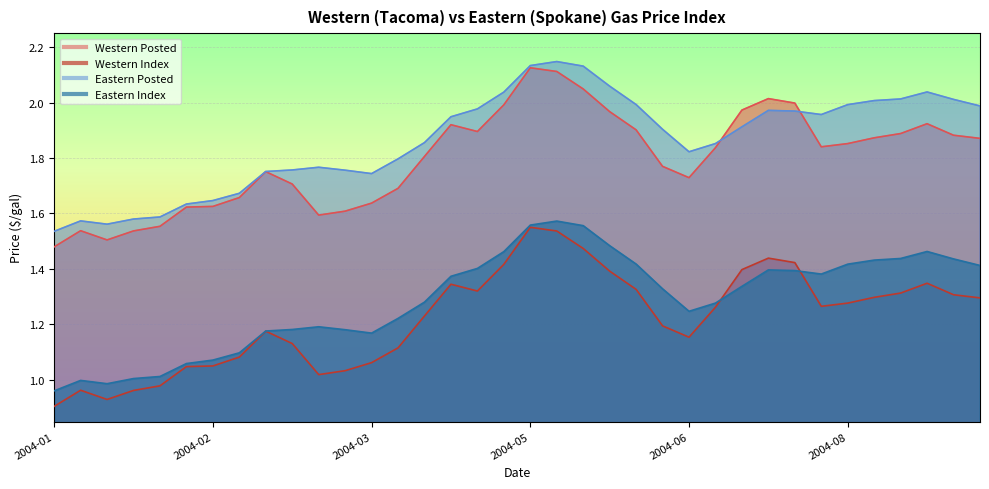

Reading left to right, what are all the values shown in this chart?

Western Posted: 1.5	1.5	1.5	1.5	1.6	1.6	1.6	1.7	1.8	1.7	1.6	1.6	1.6	1.7	1.8	1.9	1.9	2.0	2.1	2.1	2.0	2.0	1.9	1.8	1.7	1.8	2.0	2.0	2.0	1.8	1.9	1.9	1.9	1.9	1.9	1.9
Western Index: 0.9	1.0	0.9	1.0	1.0	1.0	1.1	1.1	1.2	1.1	1.0	1.0	1.1	1.1	1.2	1.3	1.3	1.4	1.6	1.5	1.5	1.4	1.3	1.2	1.2	1.3	1.4	1.4	1.4	1.3	1.3	1.3	1.3	1.3	1.3	1.3
Eastern Posted: 1.5	1.6	1.6	1.6	1.6	1.6	1.6	1.7	1.8	1.8	1.8	1.8	1.7	1.8	1.9	1.9	2.0	2.0	2.1	2.1	2.1	2.1	2.0	1.9	1.8	1.9	1.9	2.0	2.0	2.0	2.0	2.0	2.0	2.0	2.0	2.0
Eastern Index: 1.0	1.0	1.0	1.0	1.0	1.1	1.1	1.1	1.2	1.2	1.2	1.2	1.2	1.2	1.3	1.4	1.4	1.5	1.6	1.6	1.6	1.5	1.4	1.3	1.2	1.3	1.3	1.4	1.4	1.4	1.4	1.4	1.4	1.5	1.4	1.4